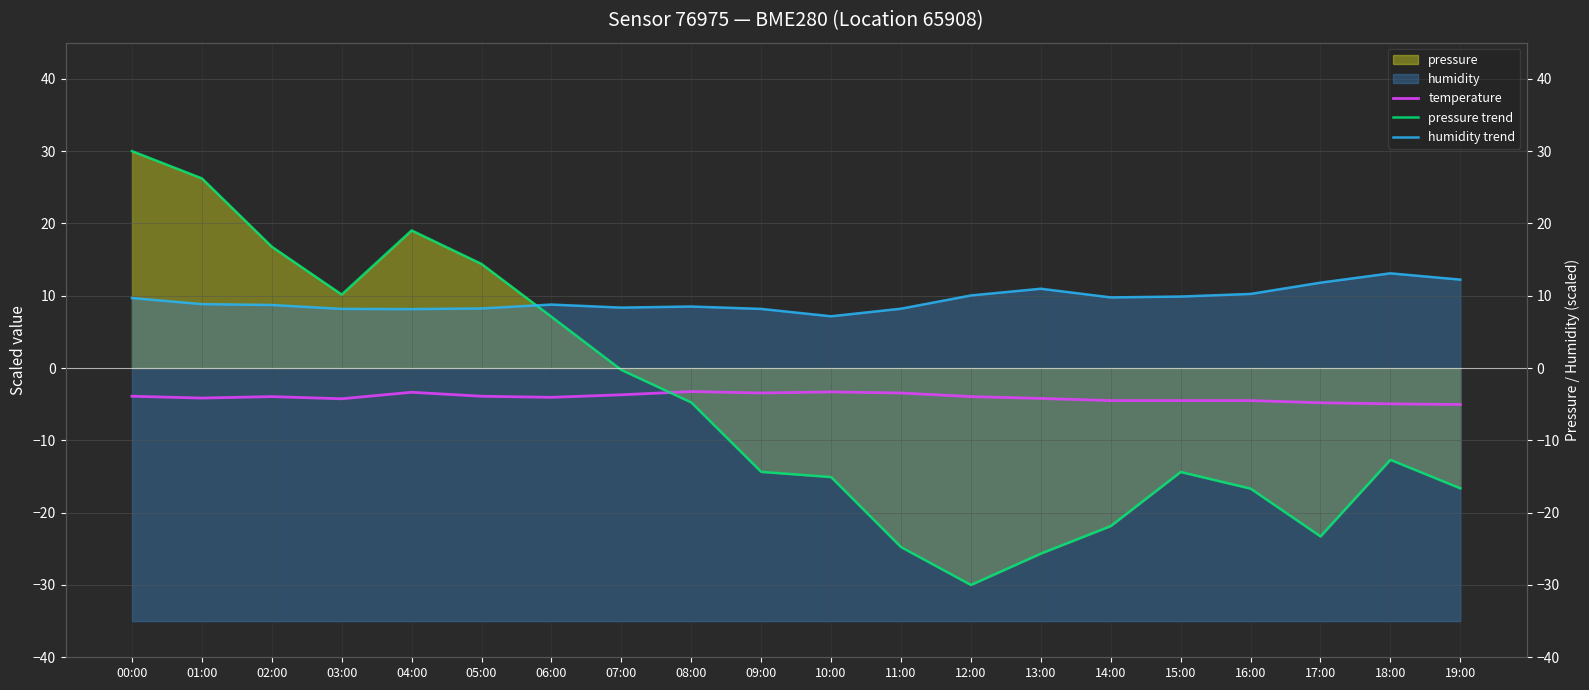

What is the sum of the pressure trend values at 19:00 and 04:00?

2.4